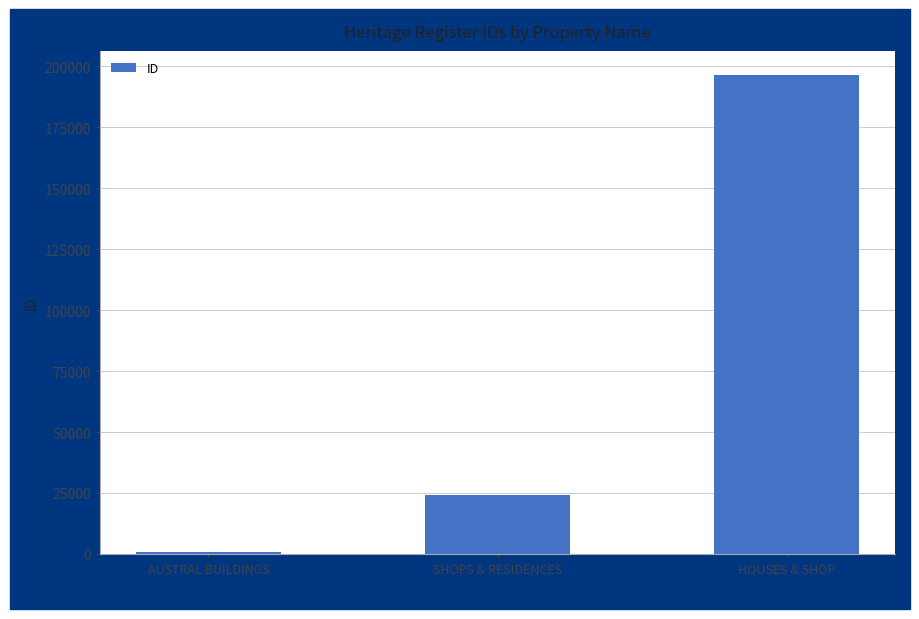

What is the value of the 2nd bar from the left?

23970